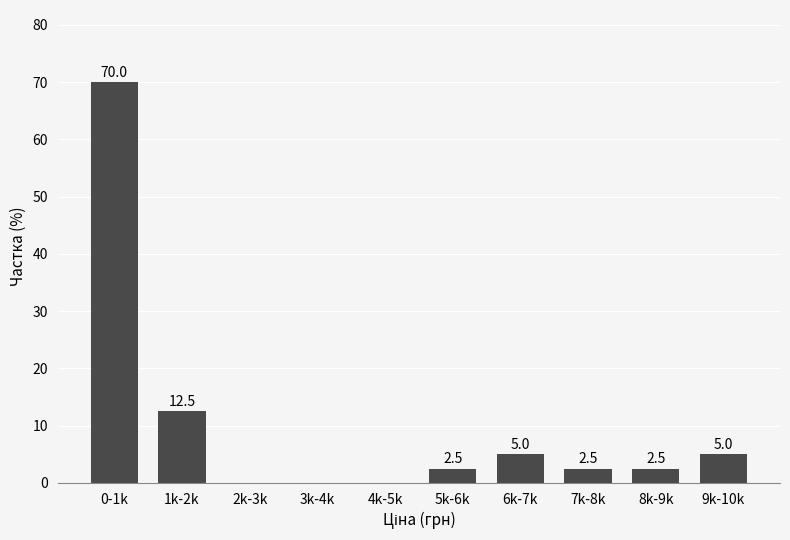

Reading left to right, extract all data points from this chart.

0-1k=70.0	1k-2k=12.5	2k-3k=0.0	3k-4k=0.0	4k-5k=0.0	5k-6k=2.5	6k-7k=5.0	7k-8k=2.5	8k-9k=2.5	9k-10k=5.0